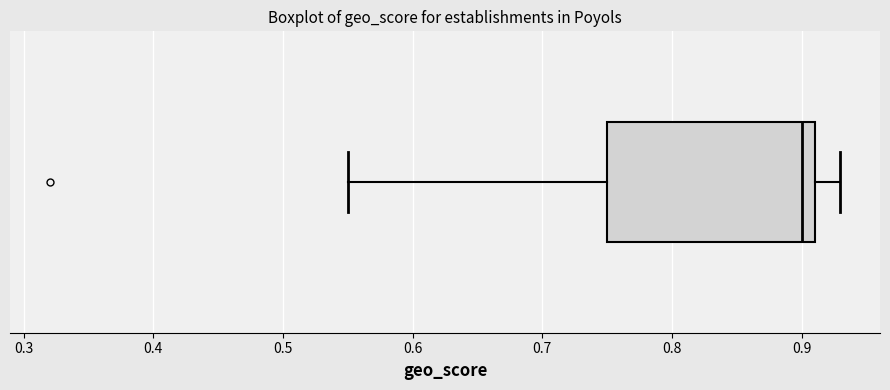

Read this box plot against the x-axis: the position of the median line, the range covered by the box, and the ends of both whiskers. The values are not printed on the chart, so give them approximately, as read against the axis.

median 0.90, box 0.75 to 0.91, whiskers 0.55 to 0.93